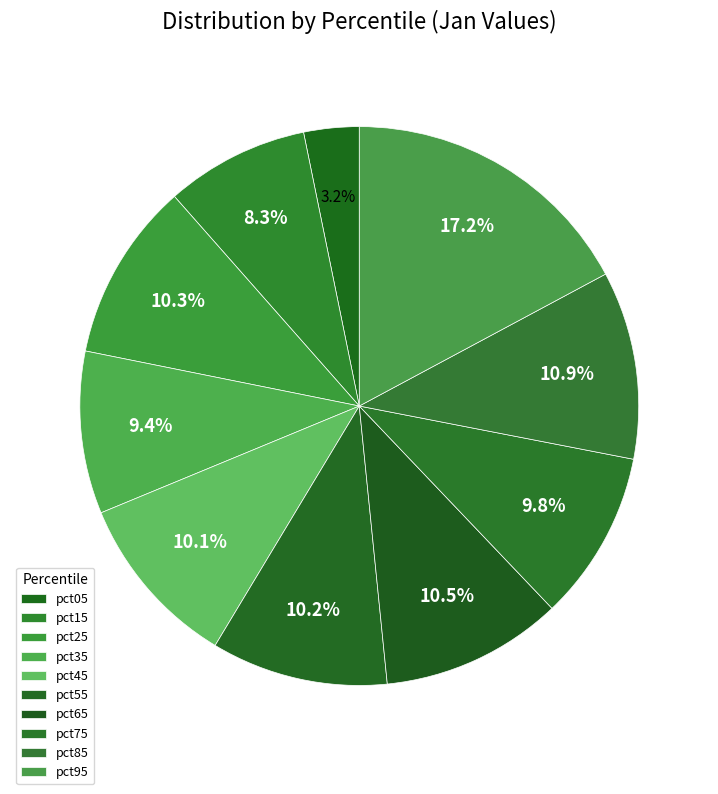

True or false: pct35 accounts for 9% of the total.

True